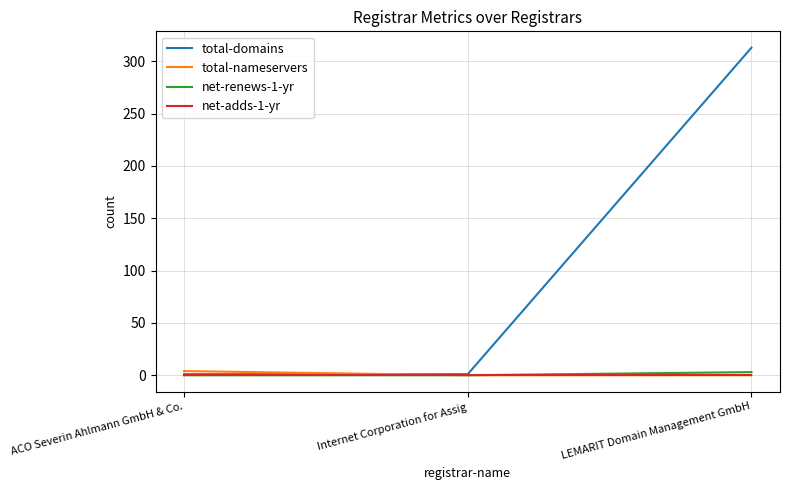

What position from the left is Internet Corporation for Assig?

2